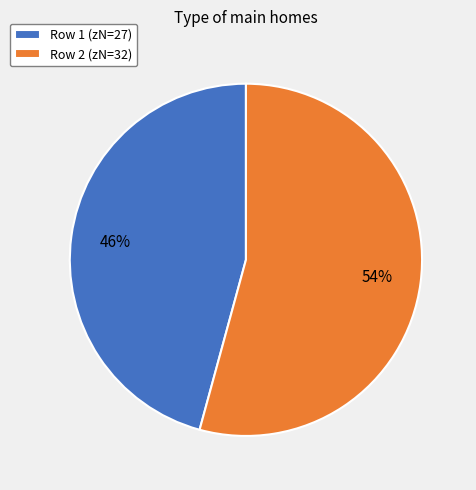

Does any single category account for the majority?

Yes